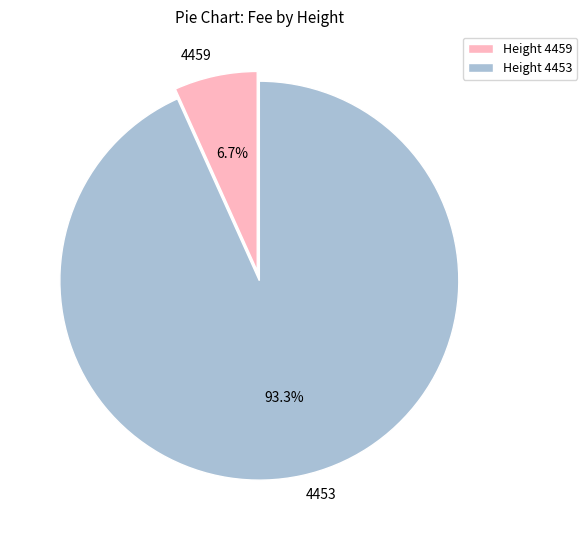

To the nearest percent, what portion does 4459 represent?

7%